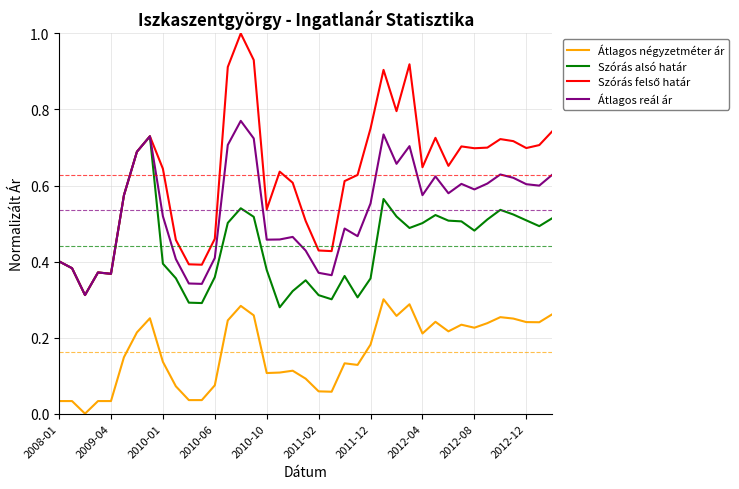

True or false: Átlagos négyzetméter ár and Átlagos reál ár cross at least once.

False